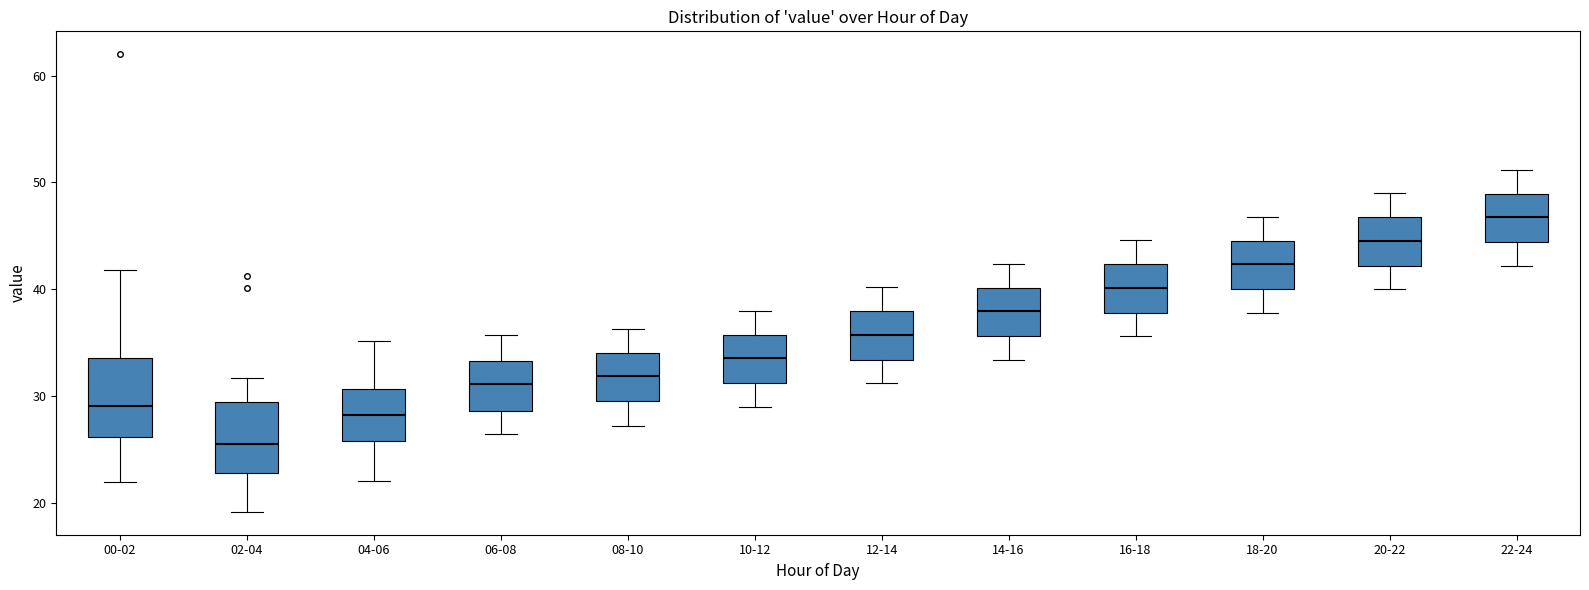

Reading left to right, transcribe this box plot: for each box, give where its median line is, the range the box spans, and where its two whiskers end, as read against the y-axis. The values are not printed on the chart, so give them approximately, as read against the axis.

00-02: median 29, box 26 to 34, whiskers 22 to 42
02-04: median 25, box 23 to 29, whiskers 19 to 32
04-06: median 28, box 26 to 31, whiskers 22 to 35
06-08: median 31, box 29 to 33, whiskers 27 to 36
08-10: median 32, box 30 to 34, whiskers 27 to 36
10-12: median 34, box 31 to 36, whiskers 29 to 38
12-14: median 36, box 33 to 38, whiskers 31 to 40
14-16: median 38, box 36 to 40, whiskers 33 to 42
16-18: median 40, box 38 to 42, whiskers 36 to 45
18-20: median 42, box 40 to 45, whiskers 38 to 47
20-22: median 45, box 42 to 47, whiskers 40 to 49
22-24: median 47, box 44 to 49, whiskers 42 to 51